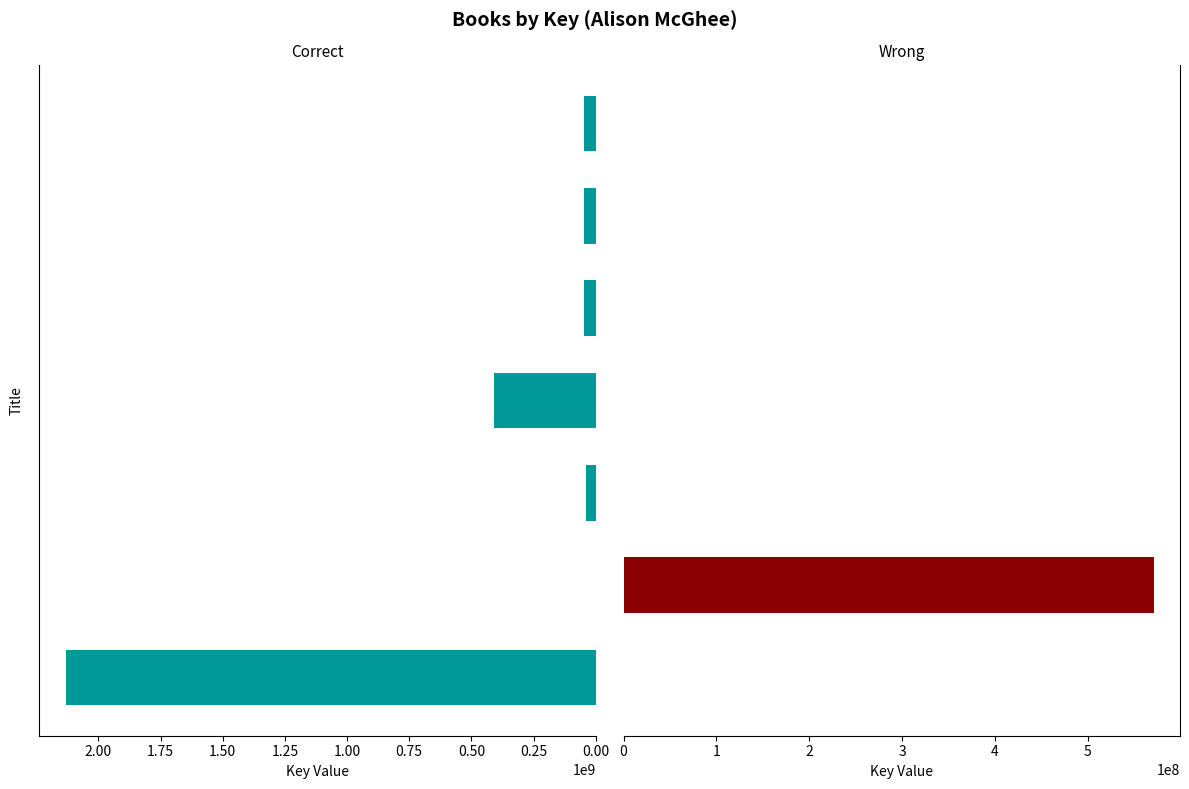

What are all the series names shown in the legend?

Correct, Wrong